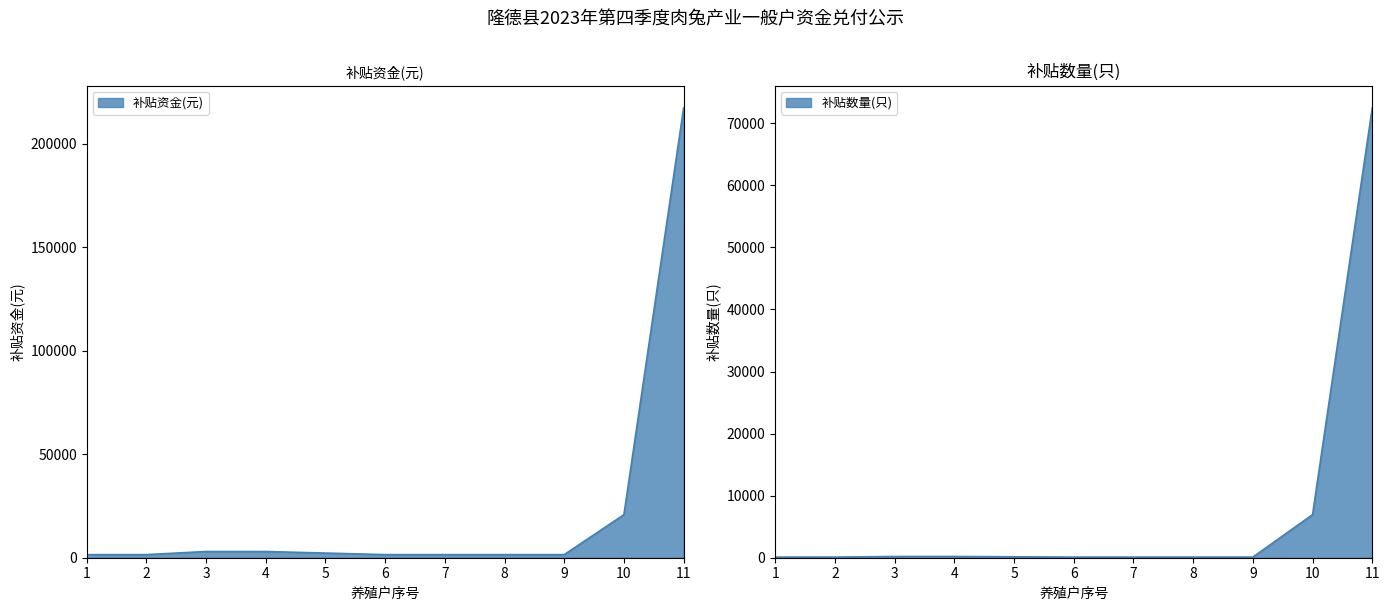

True or false: 补贴数量(只) has more than 2 interior local peaks.

False